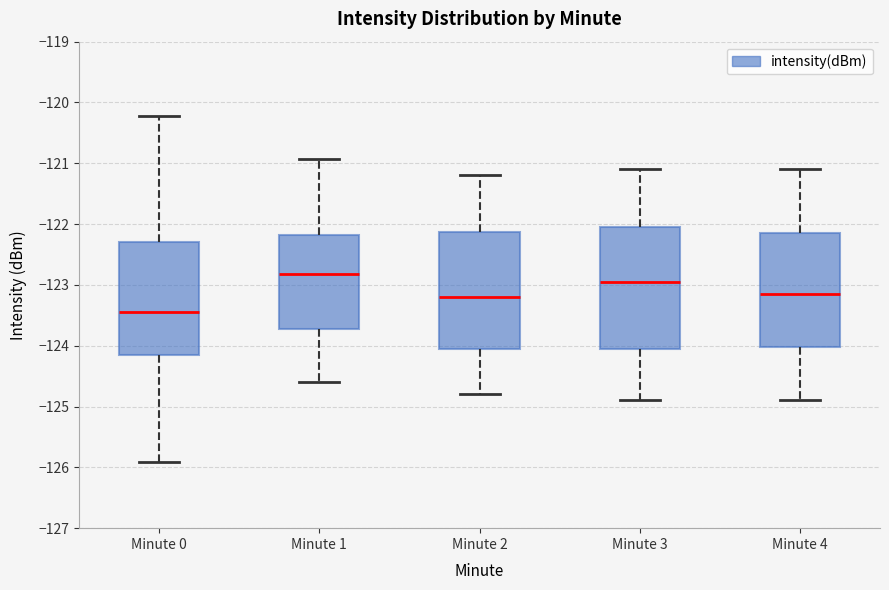

Reading left to right, read every box against the y-axis: the position of its median line, the range the box covers, and the ends of its whiskers. The values are not printed on the chart, so give them approximately, as read against the axis.

Minute 0: median -123.4, box -124.2 to -122.3, whiskers -125.9 to -120.2
Minute 1: median -122.8, box -123.7 to -122.2, whiskers -124.6 to -120.9
Minute 2: median -123.2, box -124.0 to -122.1, whiskers -124.8 to -121.2
Minute 3: median -122.9, box -124.0 to -122.0, whiskers -124.9 to -121.1
Minute 4: median -123.1, box -124.0 to -122.1, whiskers -124.9 to -121.1